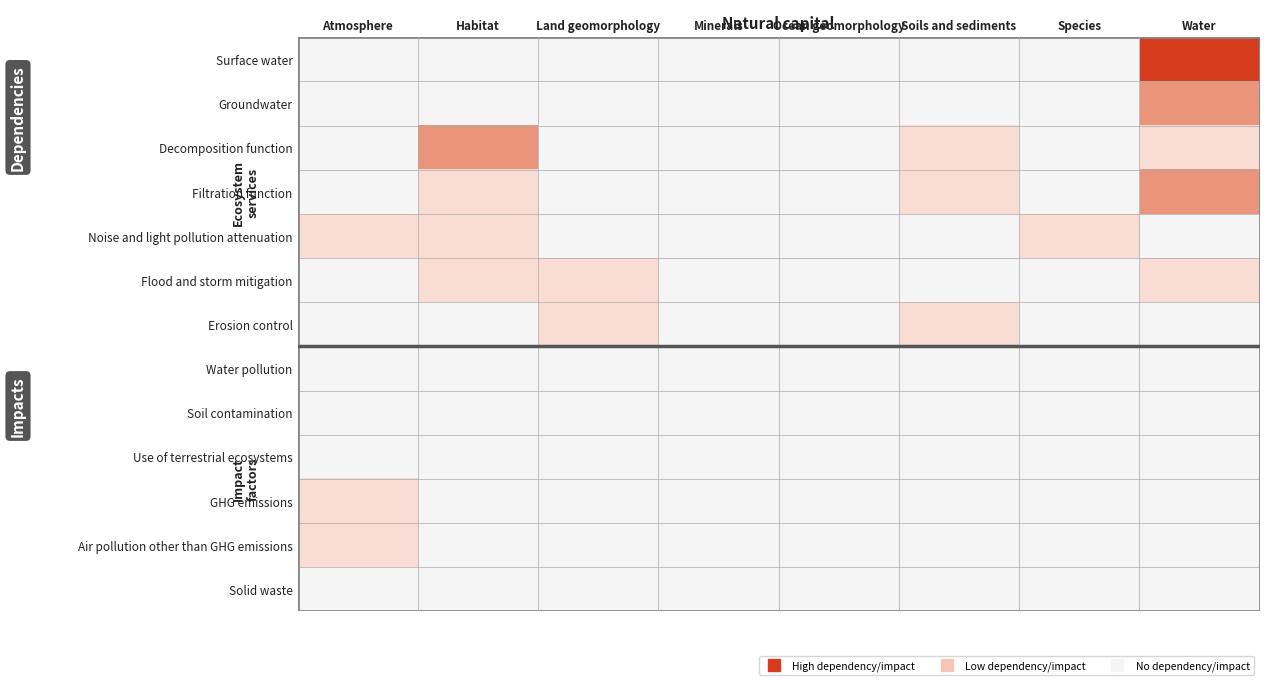

Between Habitat and Soils and sediments, which series saw the biggest shift?

Decomposition function